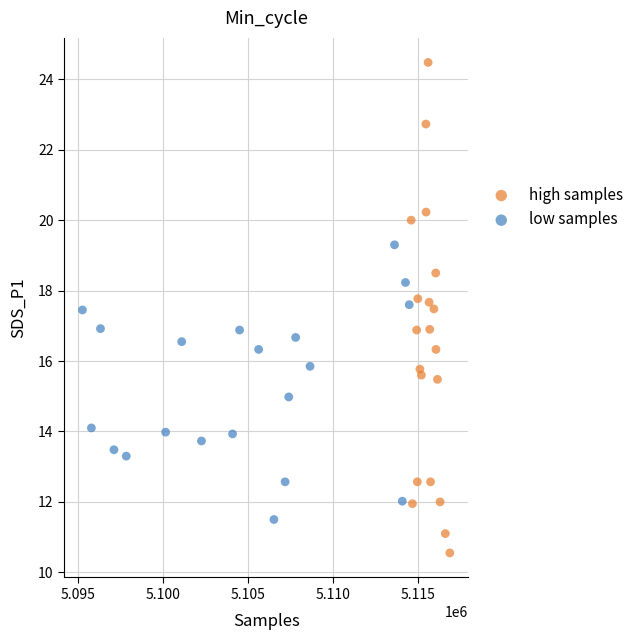

Which series has the widest spread of Y values?

high samples